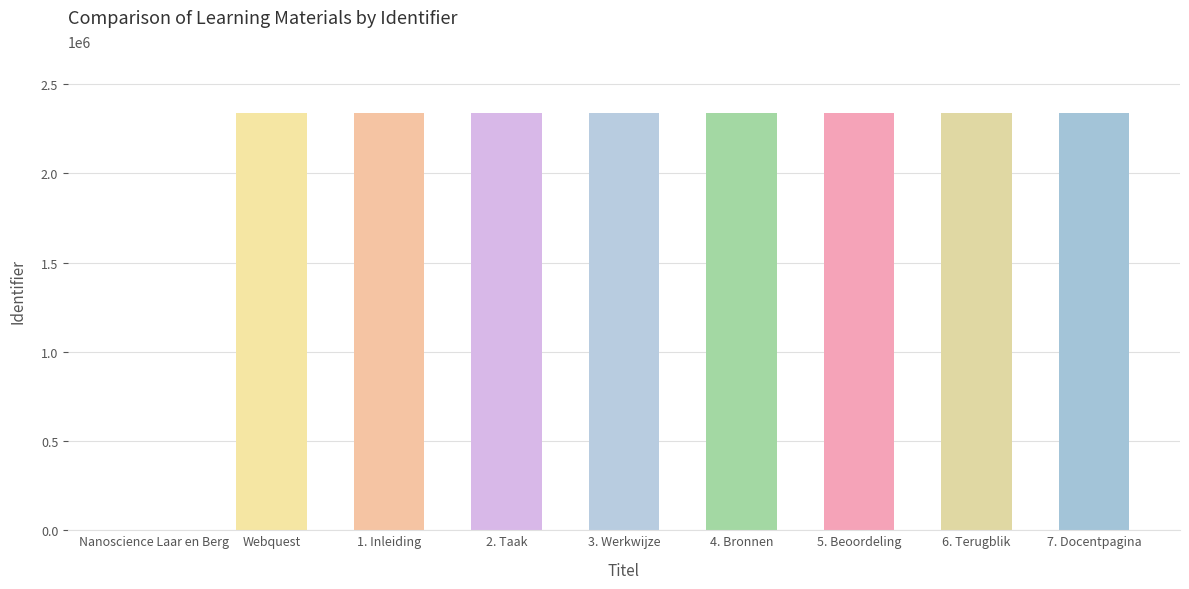

The chart shows a value of 3082404 at 7. Docentpagina. True or false?

False